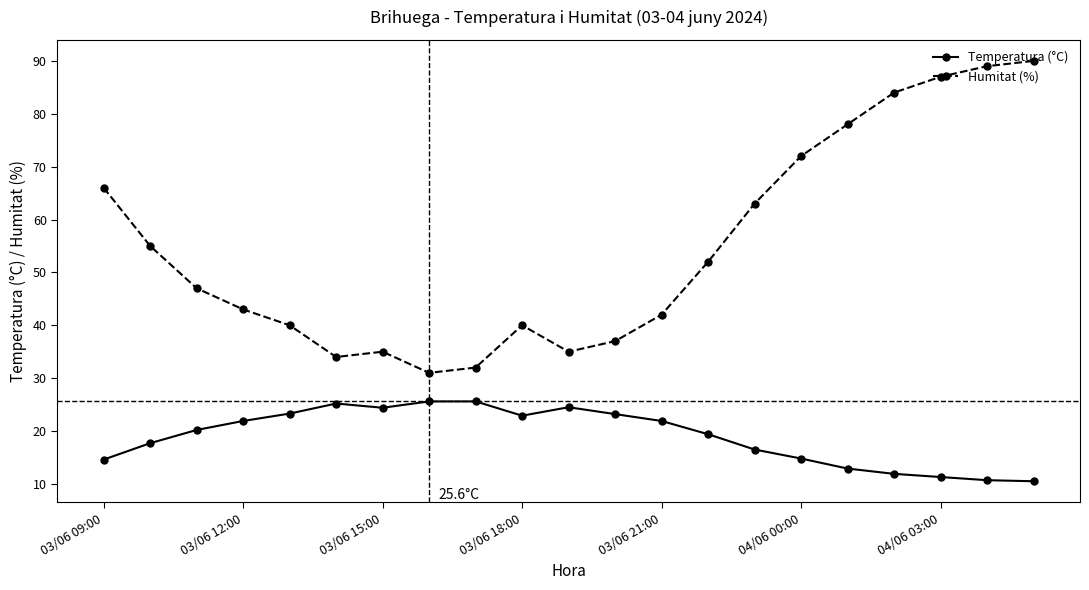

True or false: Humitat (%) has more than 0 points higher than both neighbors.

True